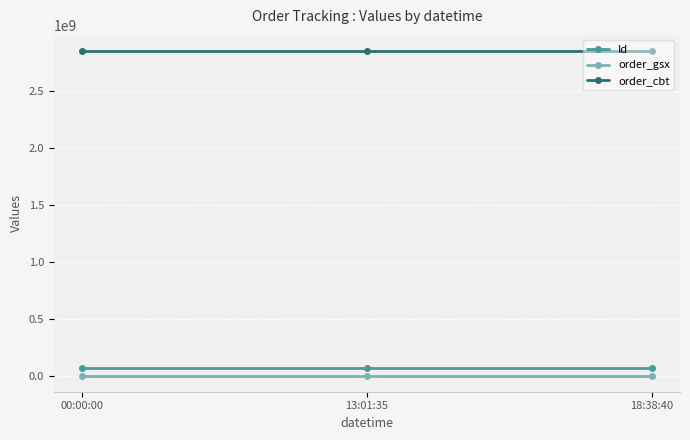

Count the number of categories in the chart.

3